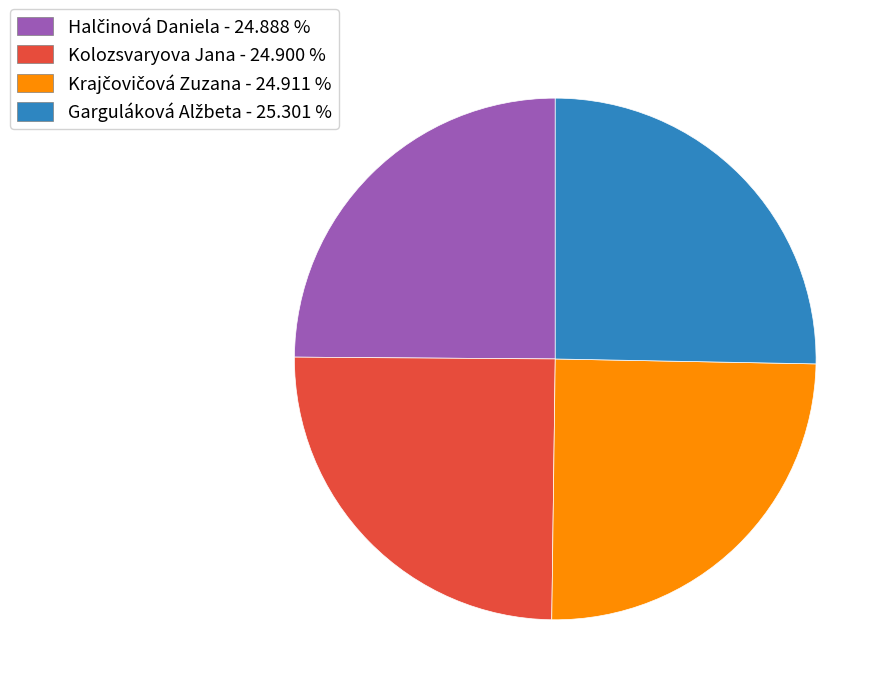

Is there a majority slice in this chart?

No